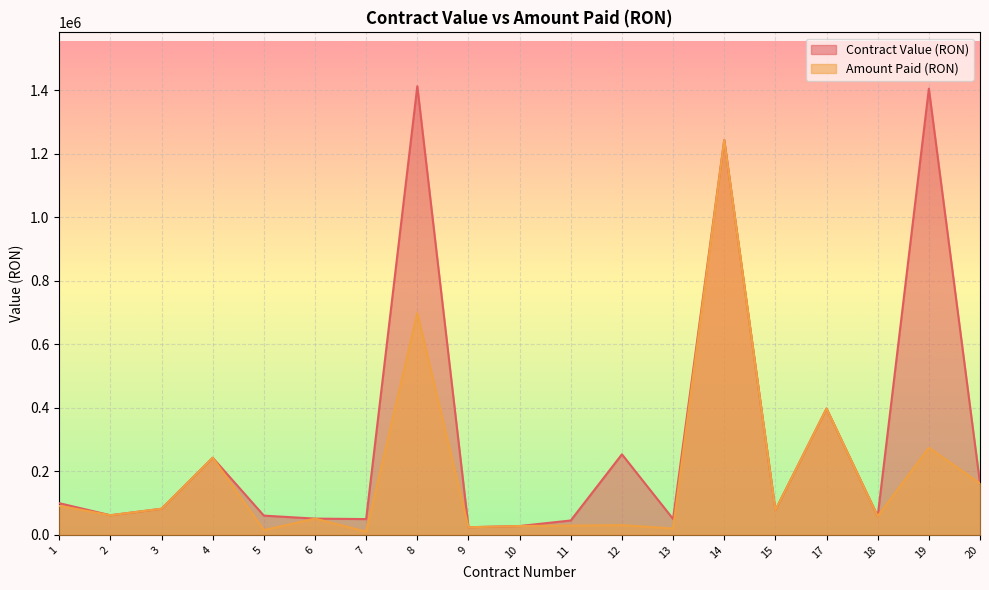

Which series has the largest range (max minus min)?

Contract Value (RON)